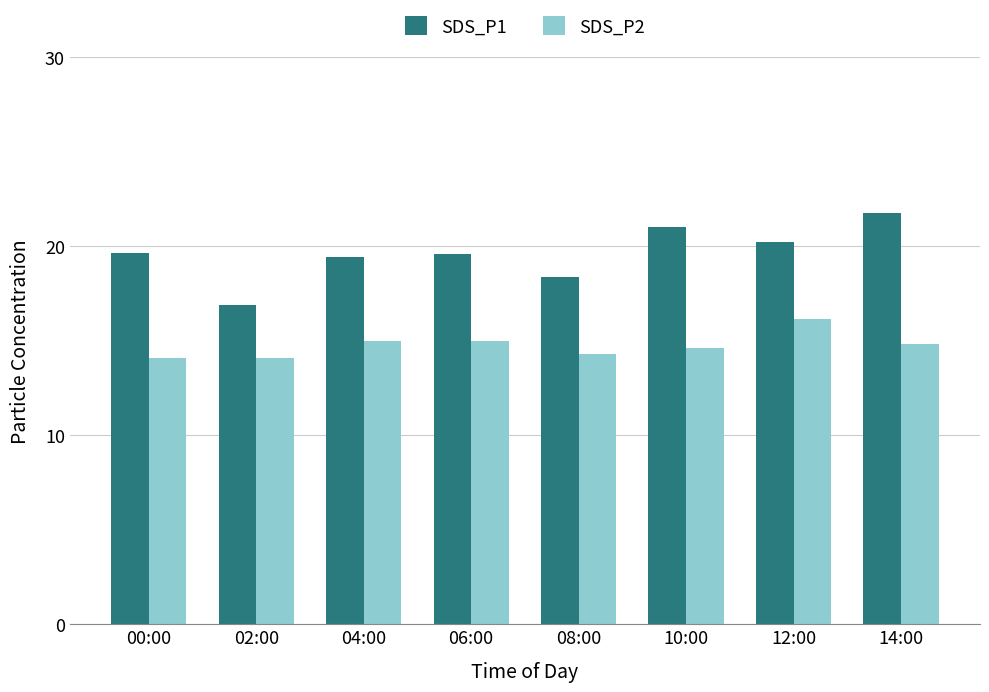

Is it true that SDS_P2 equals 14.8 at 14:00?

True